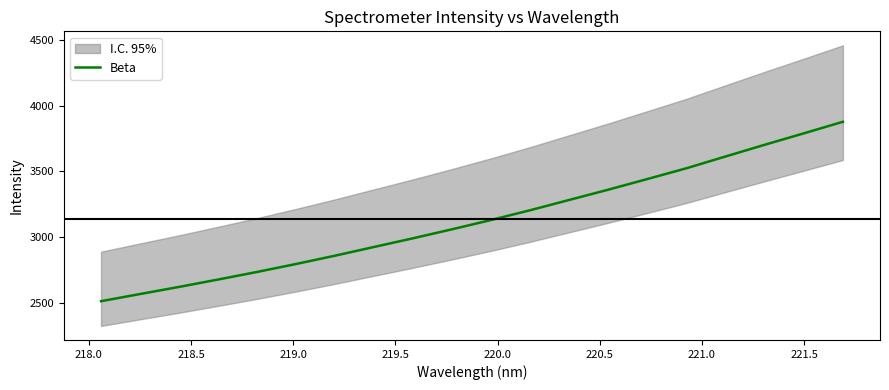

Is it true that the value at 220.5 is 4051.1?

False